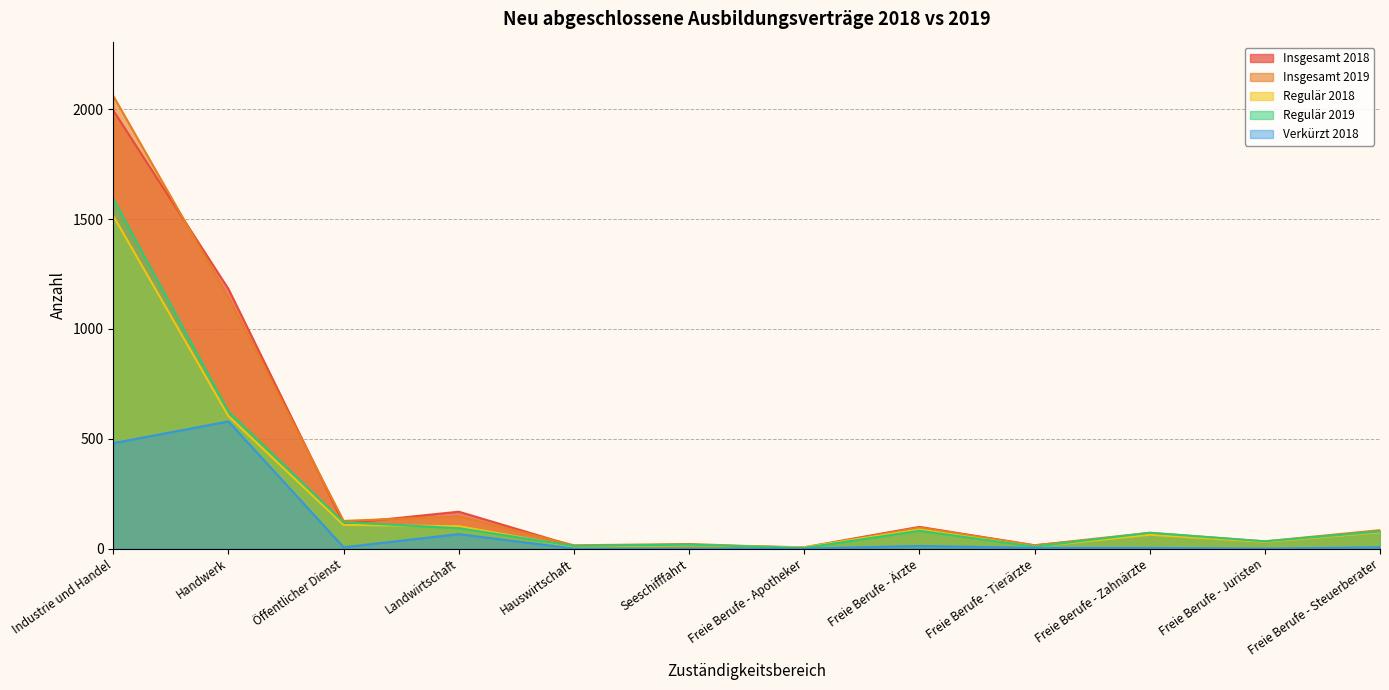

What is the difference between the highest and lowest values at Freie Berufe - Zahnärzte?

69